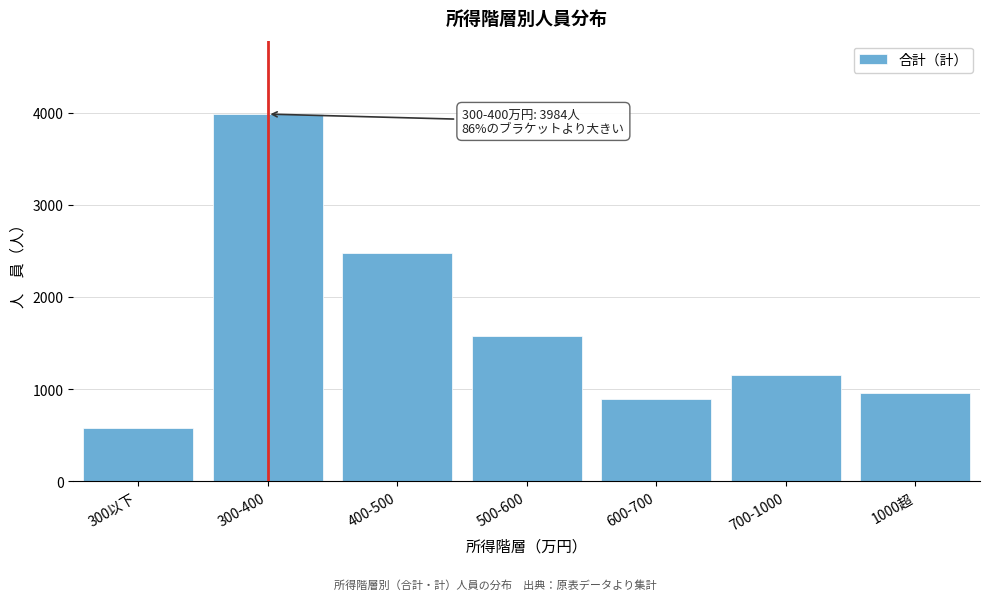

Reading left to right, what are all the values shown in this chart?

300以下=580	300-400=3984	400-500=2478	500-600=1578	600-700=897	700-1000=1150	1000超=962